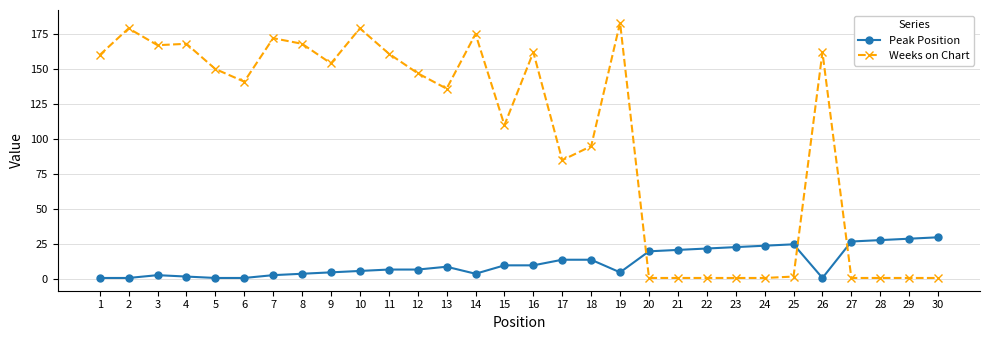

True or false: Peak Position has more than 0 points higher than both neighbors.

True